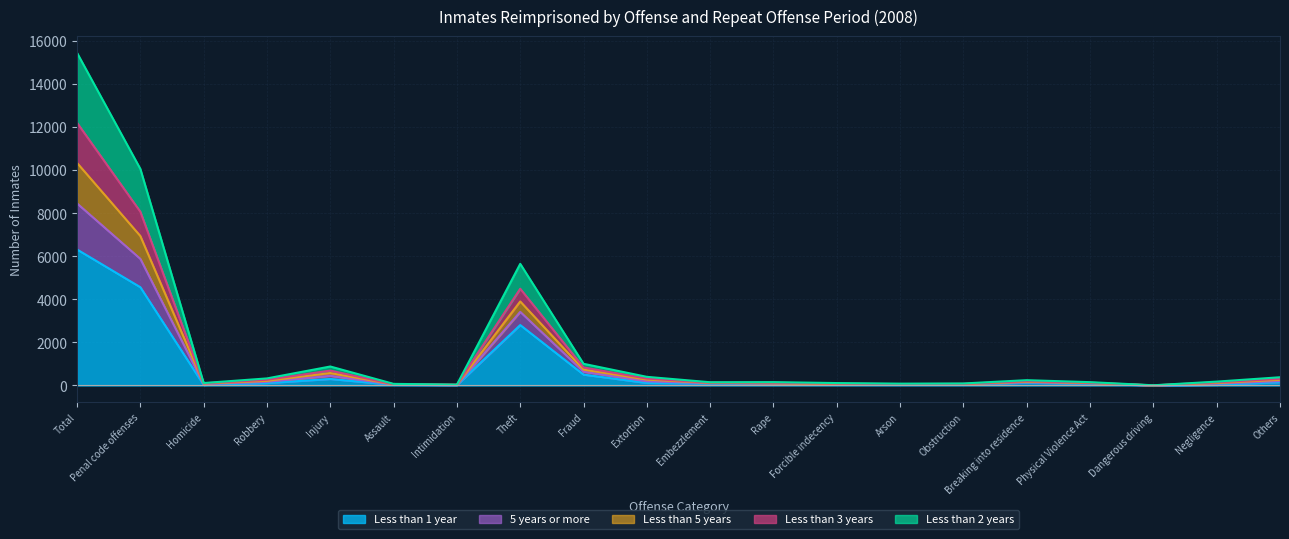

List the labels in order of Less than 1 year value, largest first.

Total, Penal code offenses, Theft, Fraud, Injury, Others, Breaking into residence, Extortion, Robbery, Embezzlement, Physical Violence Act, Forcible indecency, Obstruction, Rape, Arson, Assault, Negligence, Homicide, Intimidation, Dangerous driving